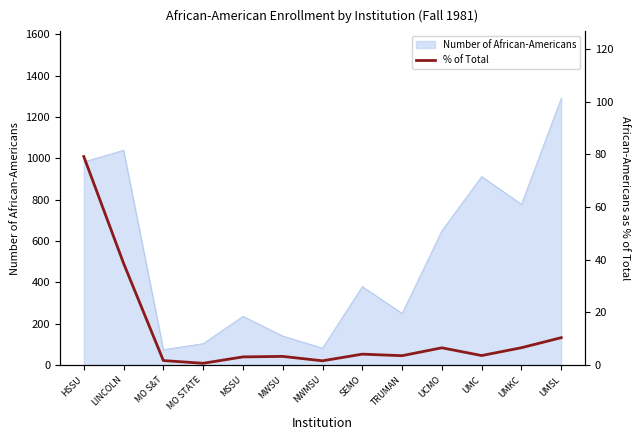

Which label corresponds to the largest value in the chart?

HSSU